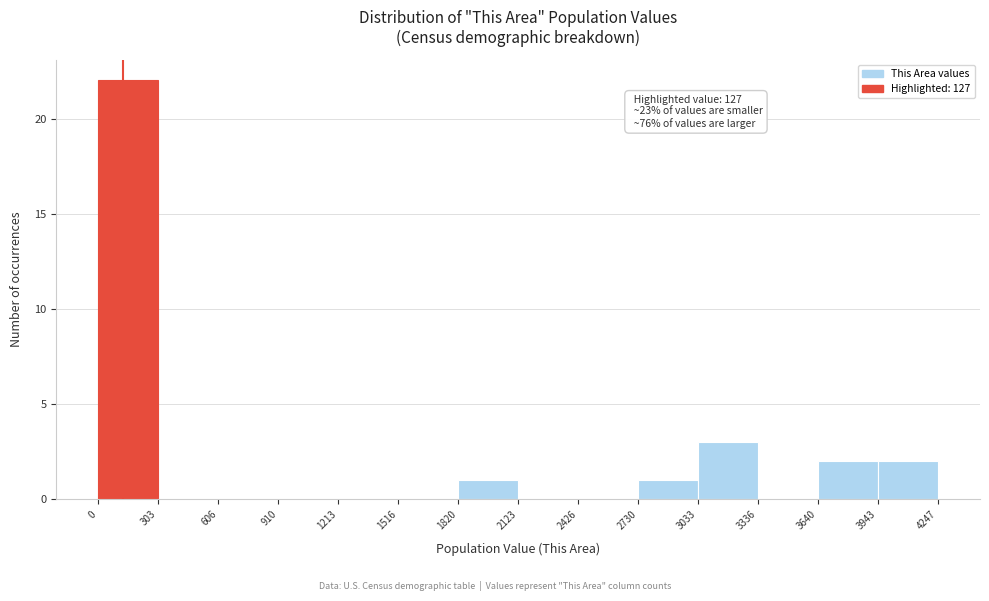

Over which range of the x-axis is the bar tallest?

0 to 303